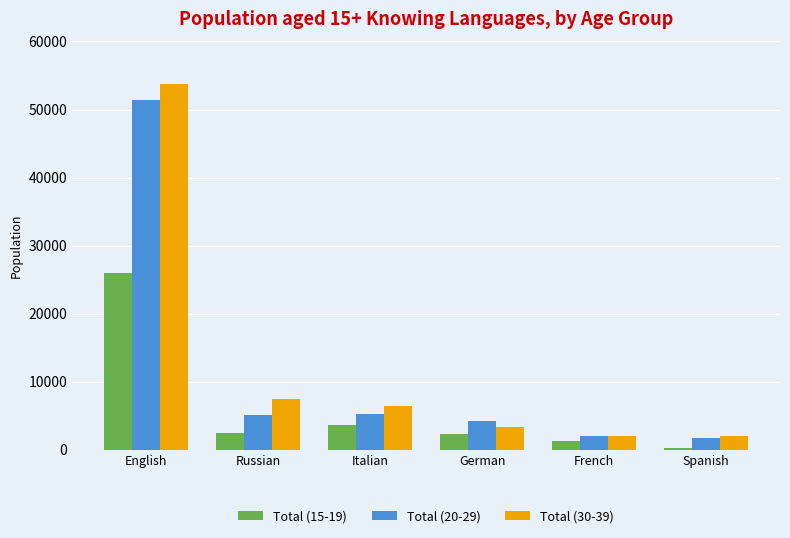

The value of Total (15-19) at Russian is 540. True or false?

False